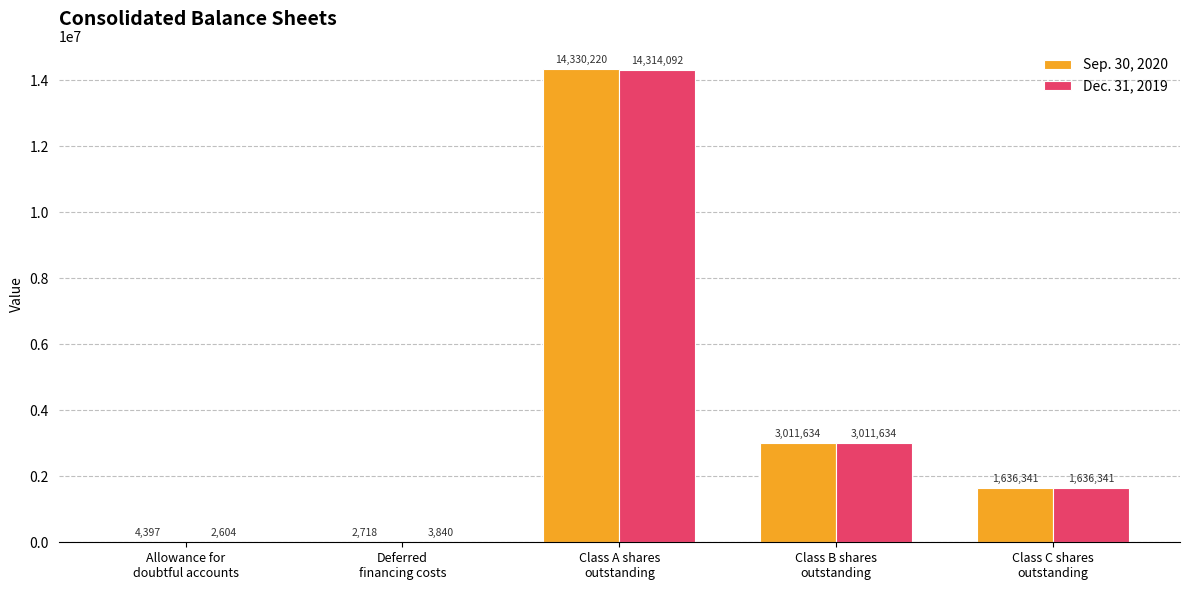

Which series has the largest total across all categories?

Sep. 30, 2020